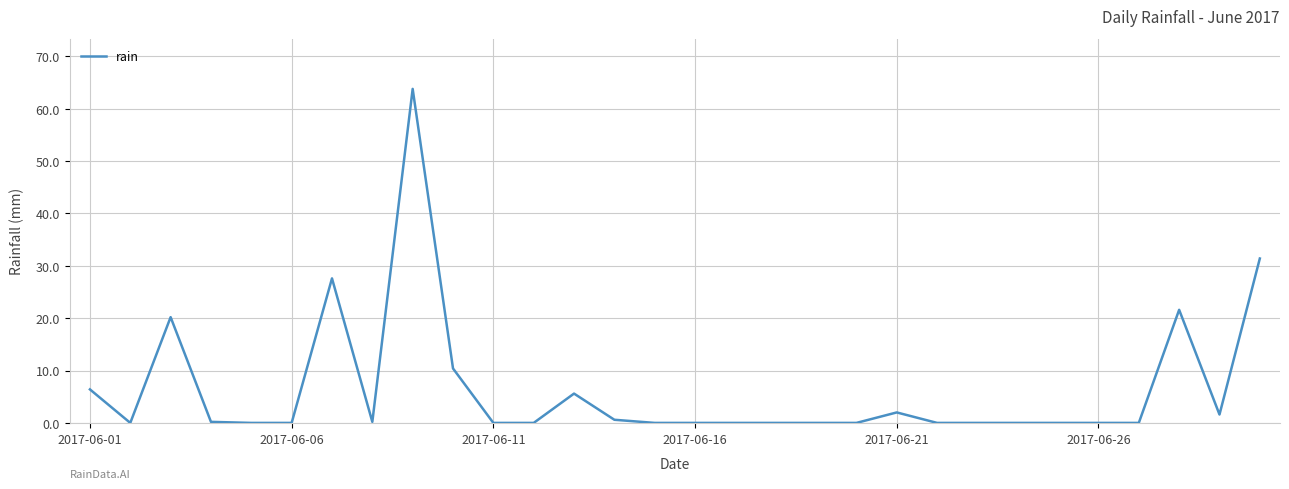

What is the maximum value shown in the chart?

63.8